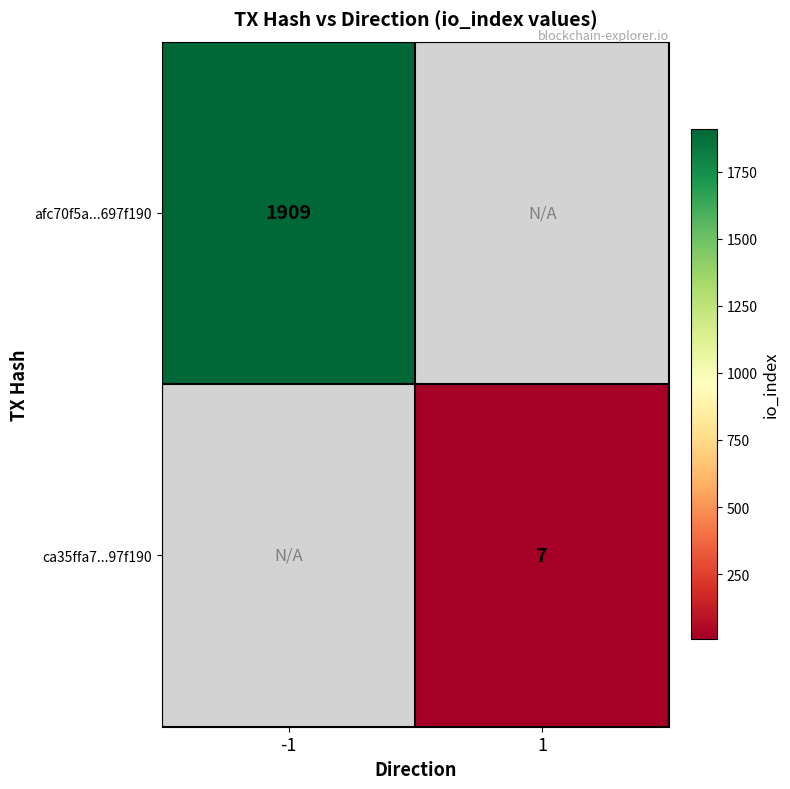

Is it true that ca35ffa7...97f190 equals 2 at 1?

False